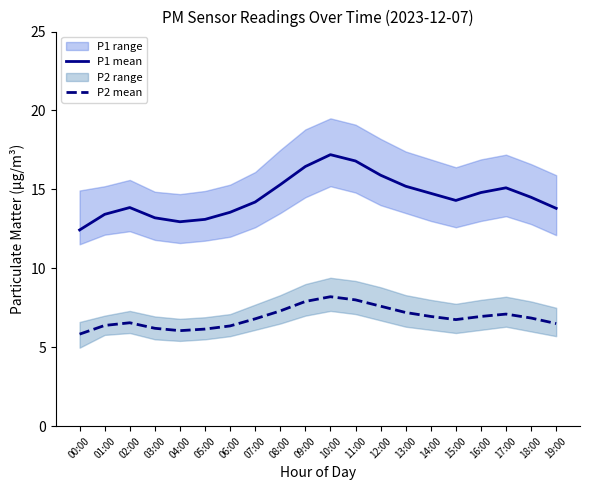

Reading right to left, transcribe all the data shown in this chart.

P1 mean: 13.8	14.5	15.1	14.8	14.3	14.8	15.2	15.9	16.8	17.2	16.4	15.3	14.2	13.6	13.1	12.9	13.2	13.8	13.4	12.4
P2 mean: 6.5	6.8	7.1	7.0	6.8	7.0	7.2	7.6	8.0	8.2	7.9	7.3	6.8	6.3	6.2	6.0	6.2	6.5	6.4	5.8